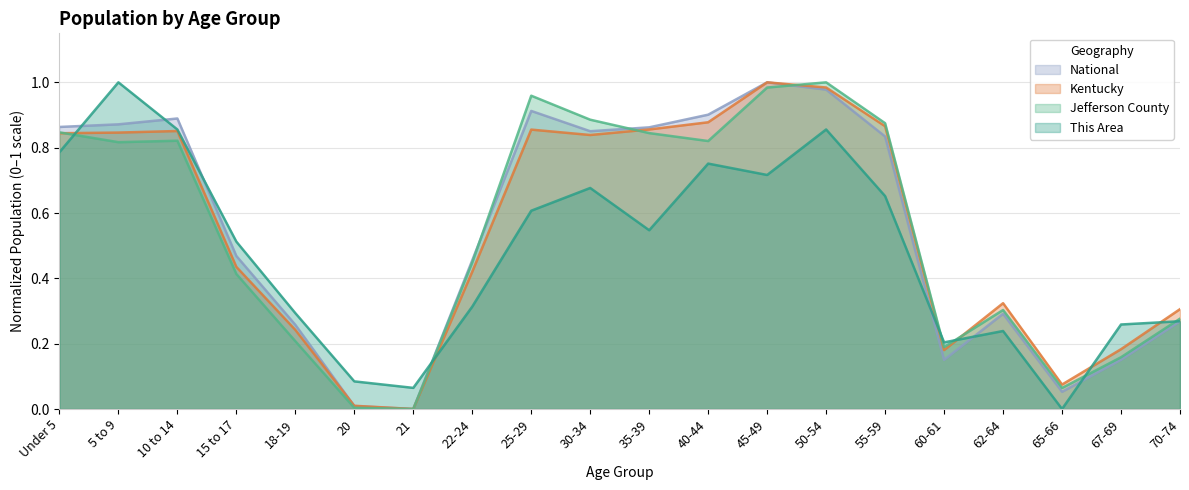

Where do Jefferson County and This Area first cross each other?

Under 5 and 5 to 9